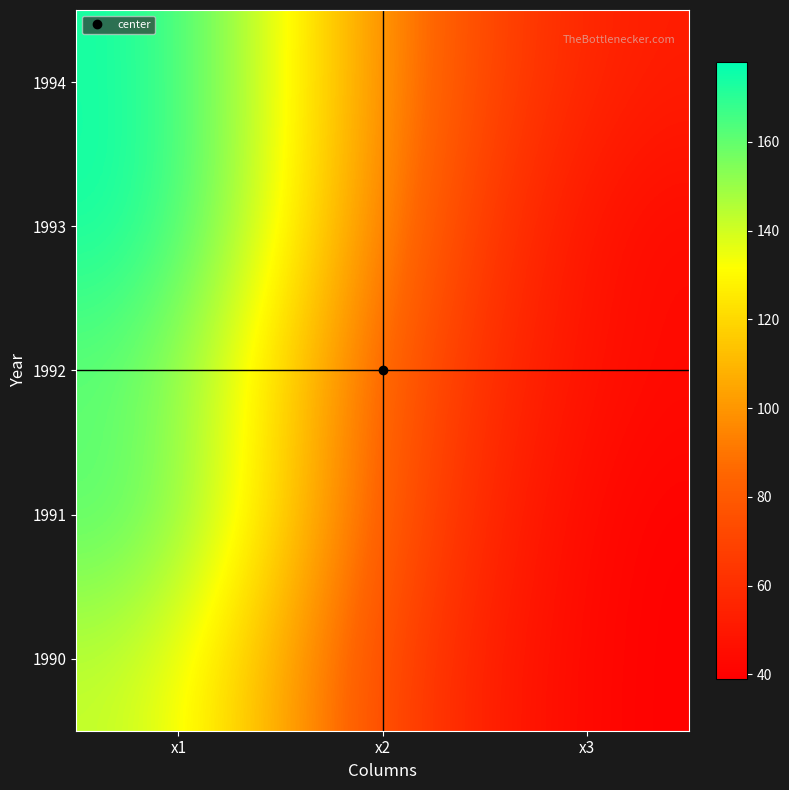

Reading left to right, what are all the values shown in this chart?

1990: x1=145	x2=67	x3=39
1991: x1=166	x2=75	x3=39
1992: x1=162	x2=78	x3=43
1993: x1=178	x2=89	x3=42
1994: x1=177	x2=93	x3=51